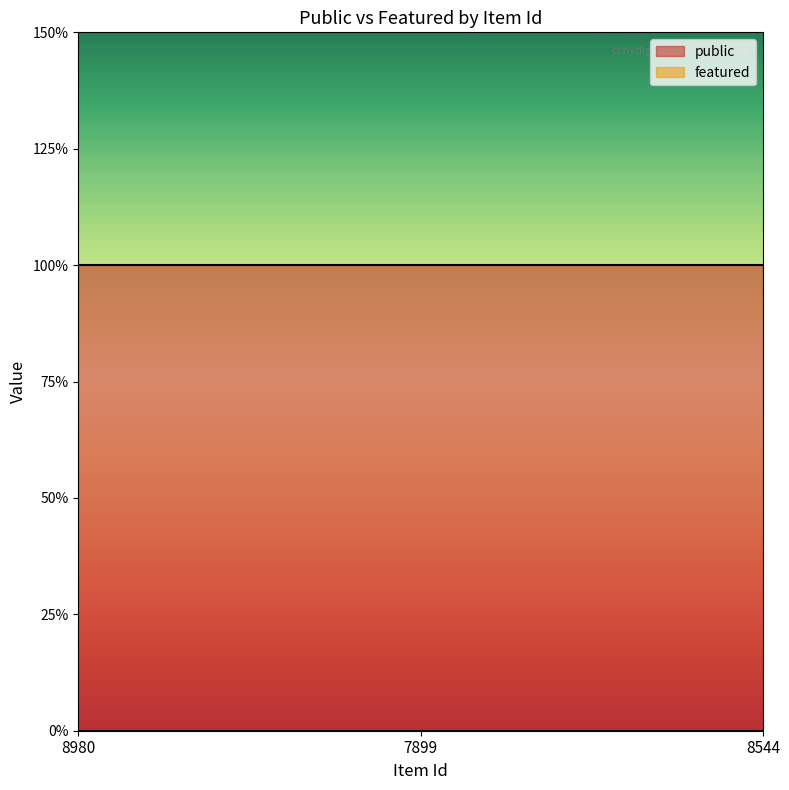

Which series has the largest range (max minus min)?

public